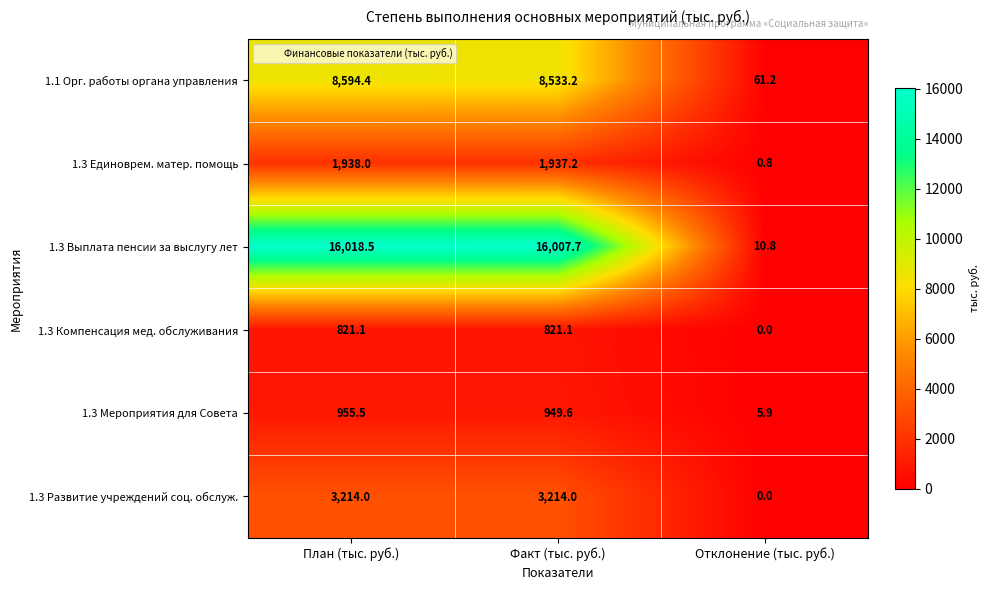

List the labels in order of 1.1 Орг. работы органа управления value, largest first.

План (тыс. руб.), Факт (тыс. руб.), Отклонение (тыс. руб.)